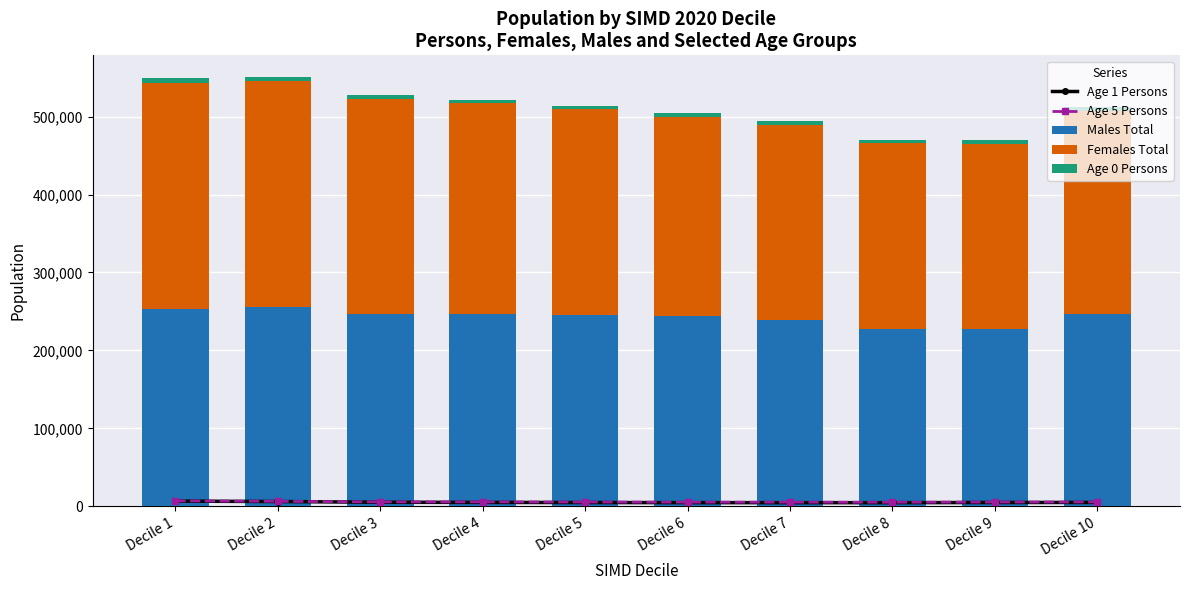

Count the number of categories in the chart.

10